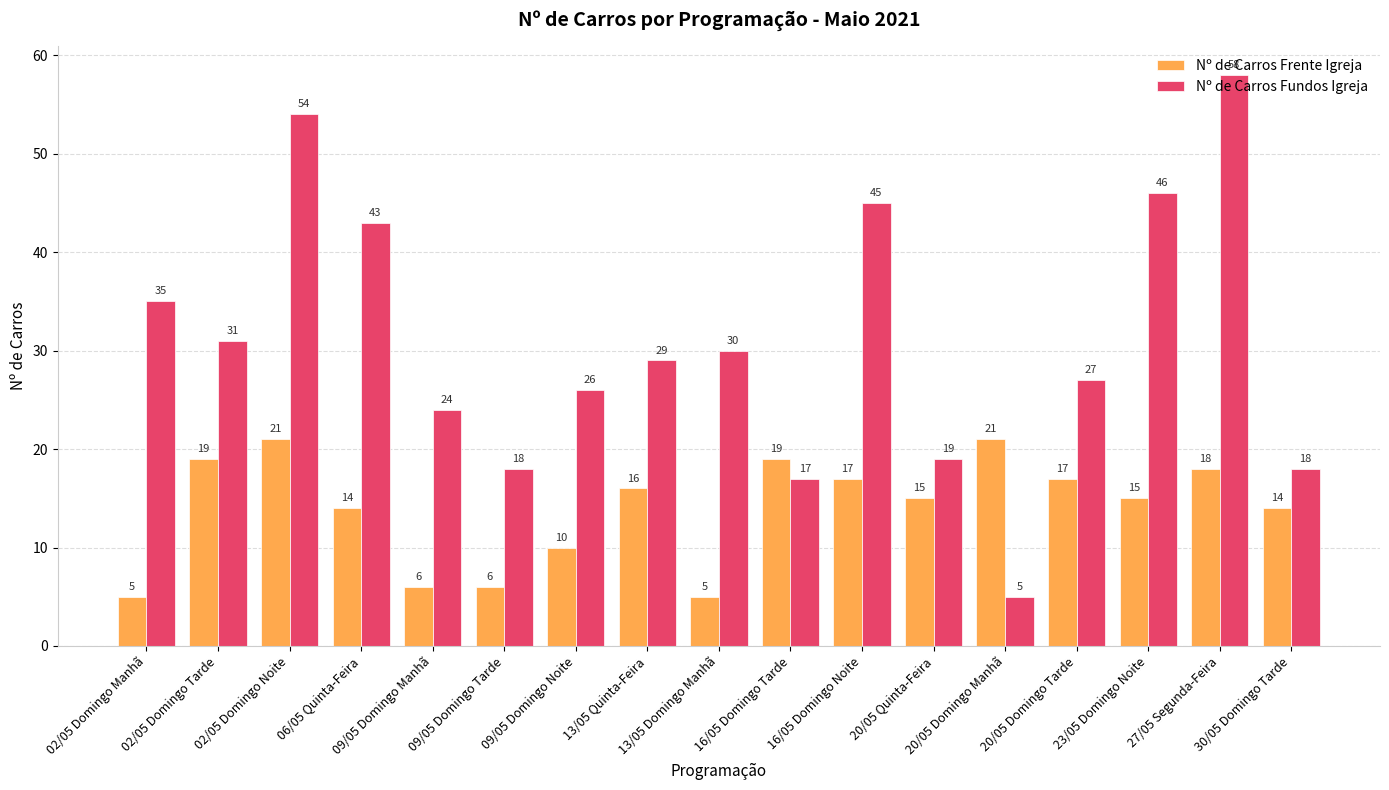

How many bars are there in each group?

2